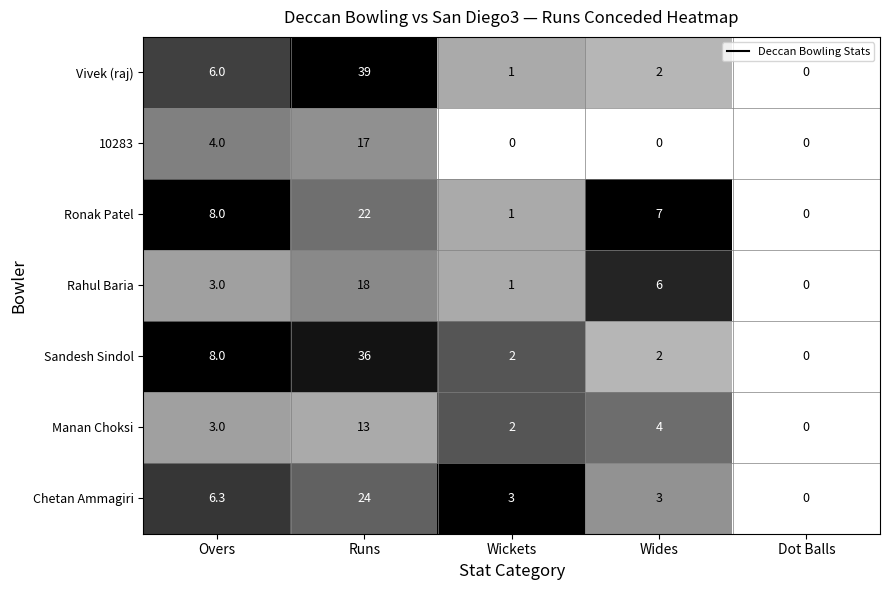

The value of Vivek (raj) at Overs is 6.0. True or false?

True